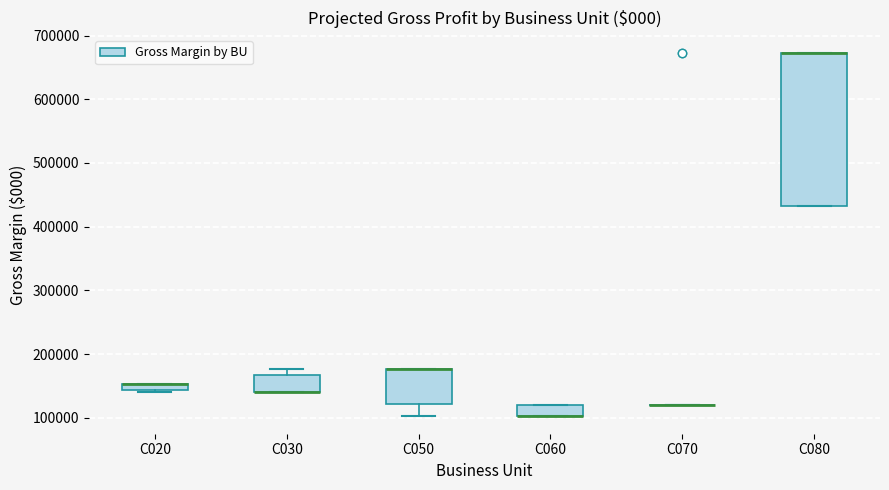

Comparing the boxes themselves (not the whiskers), which one is the tallest?

C080